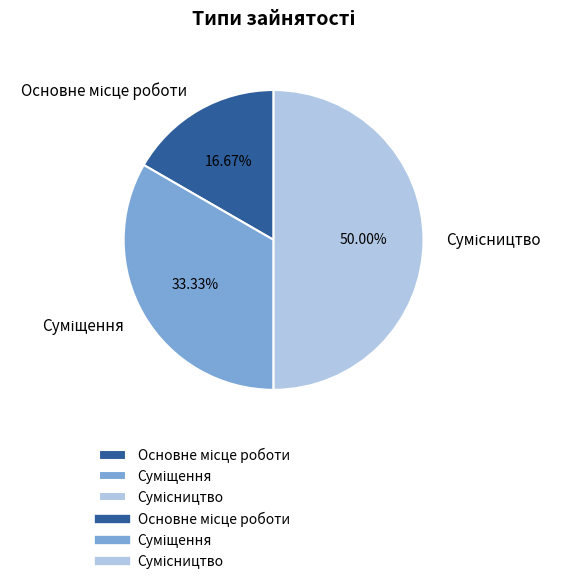

How many slices are in this pie chart?

3